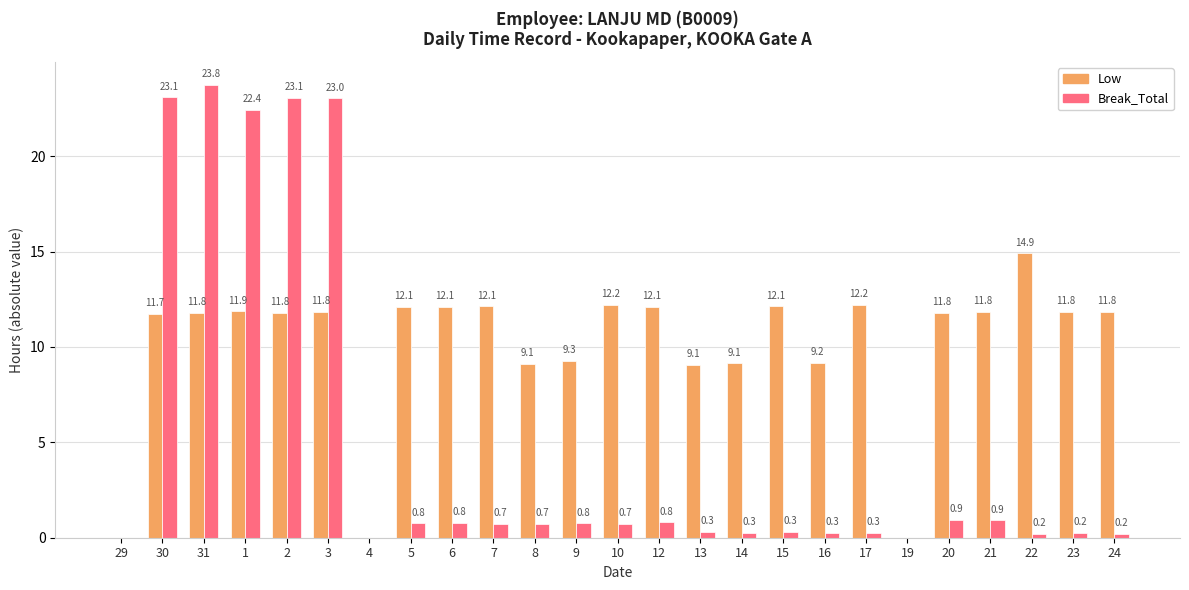

Which category has the highest value across all series?

31